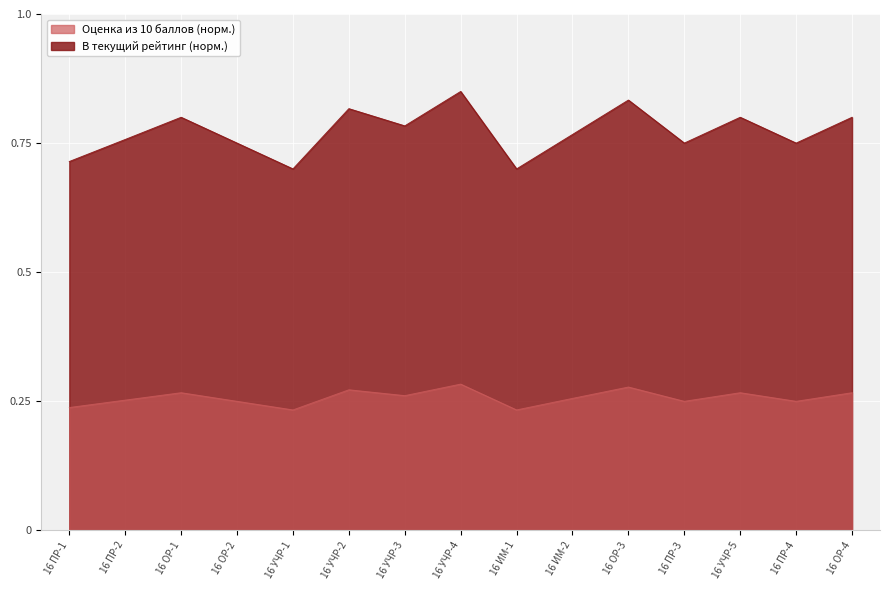

Which has a higher value, 16 ОР-3 or 16 ОР-2?

16 ОР-3